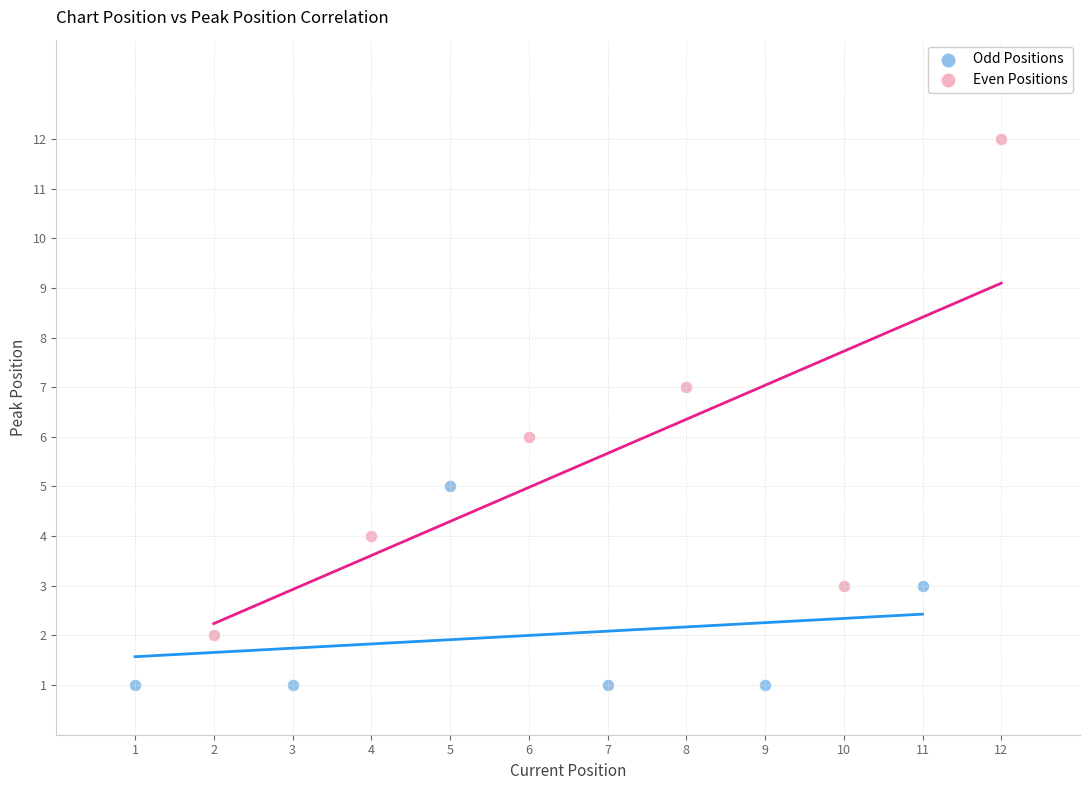

What are all the series names shown in the legend?

Odd Positions, Even Positions